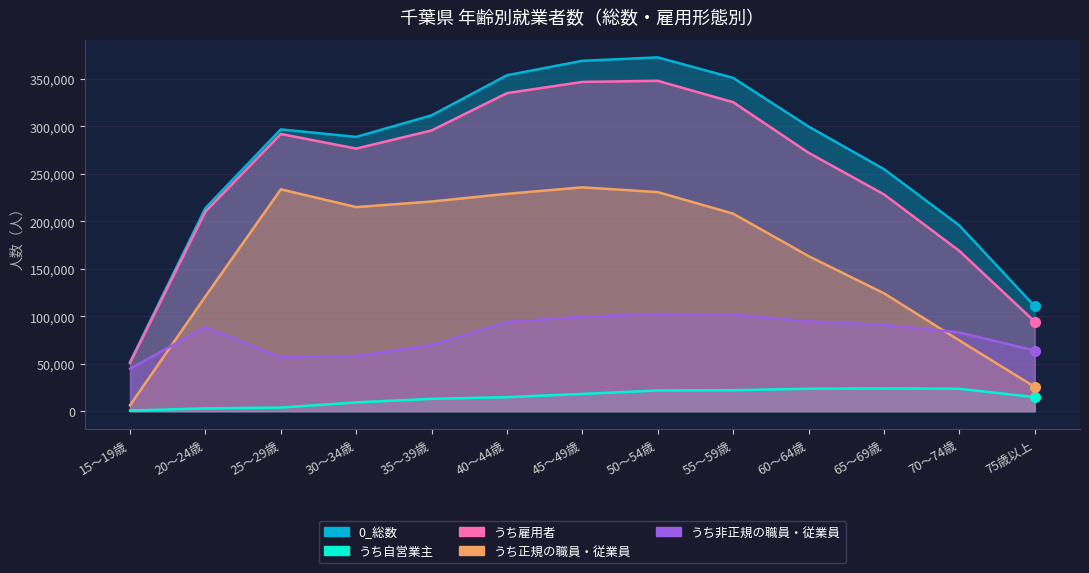

True or false: うち正規の職員・従業員 and うち雇用者 intersect in this chart.

False